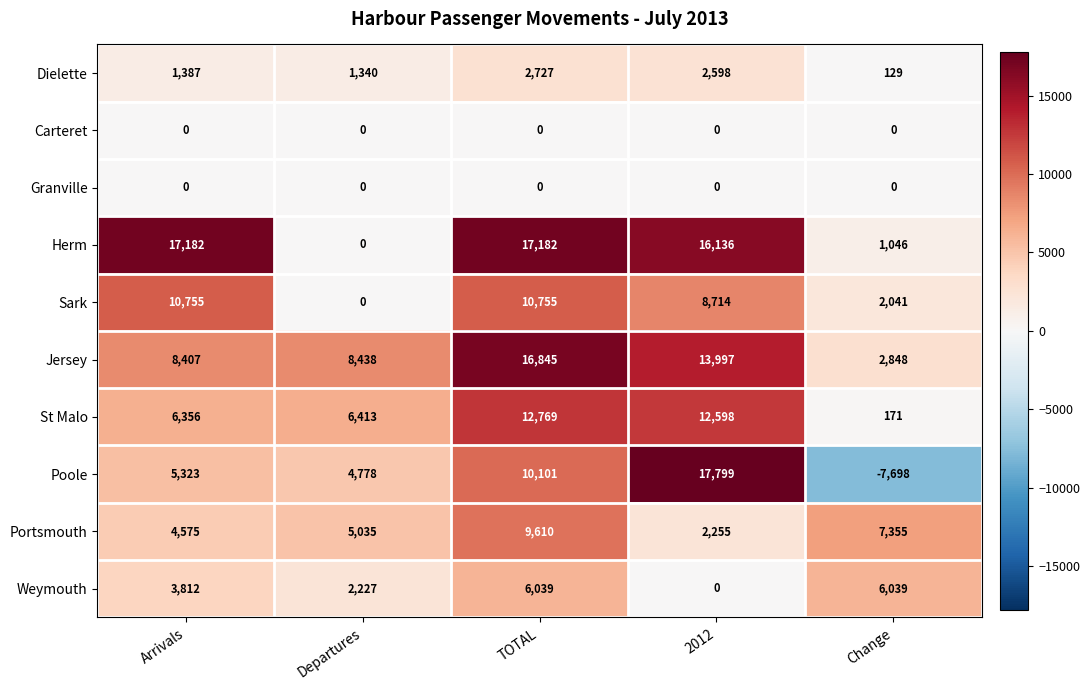

What is the smallest value displayed?

-7698